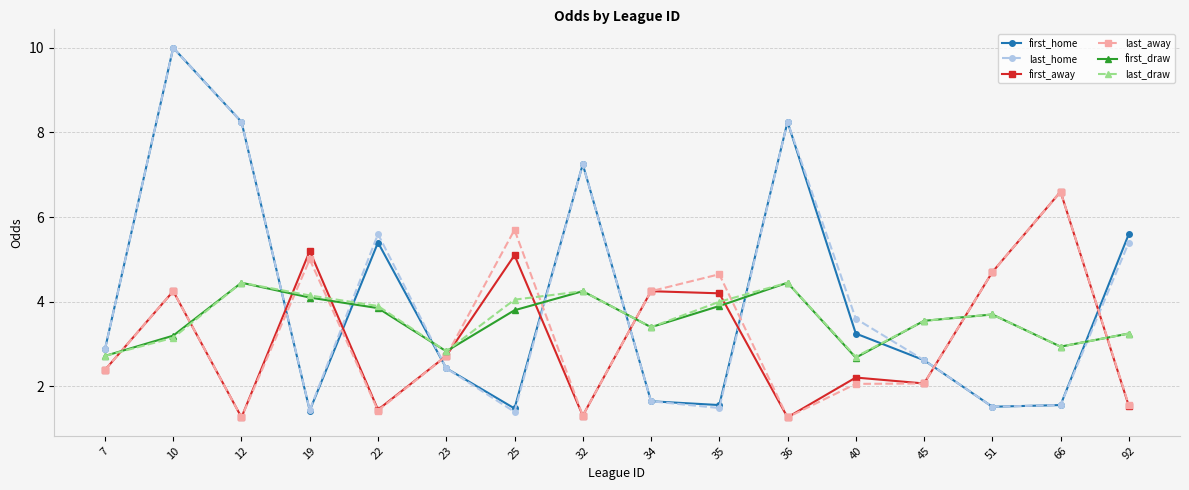

What is the spread (max minus min) of values at 36?

7.0